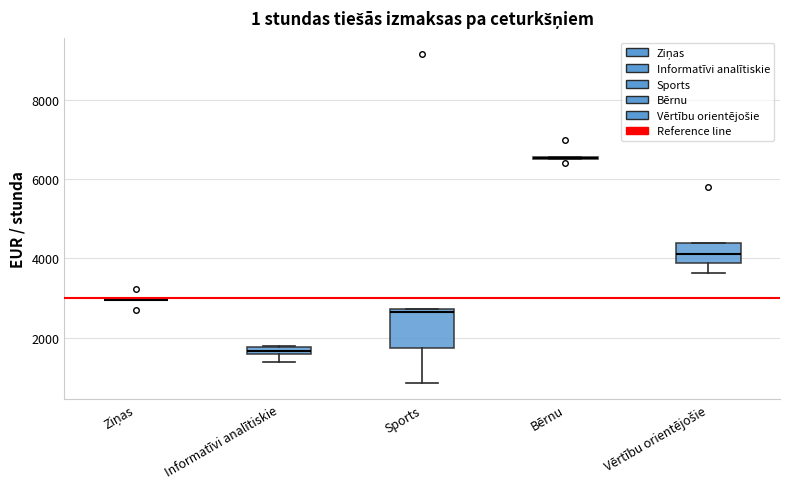

Which box is the tallest, from its lower edge to its upper edge?

Sports